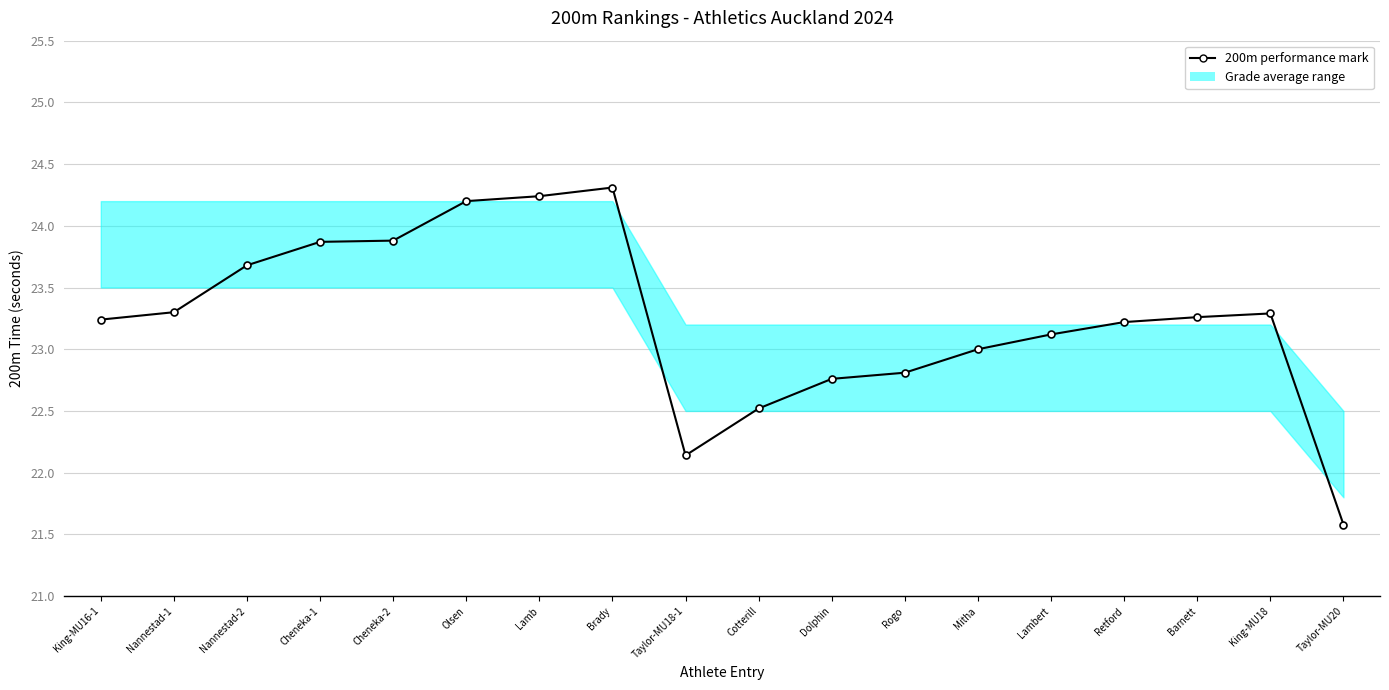

Which has a higher value, Barnett or Lamb?

Lamb